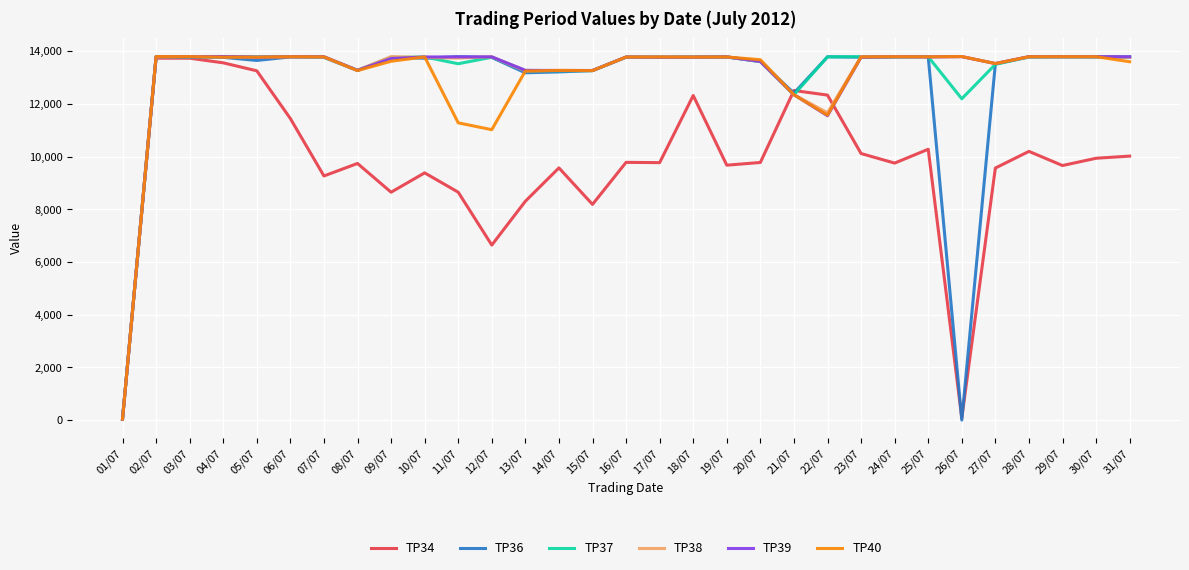

What is the sum of all TP36 values?

395560.9